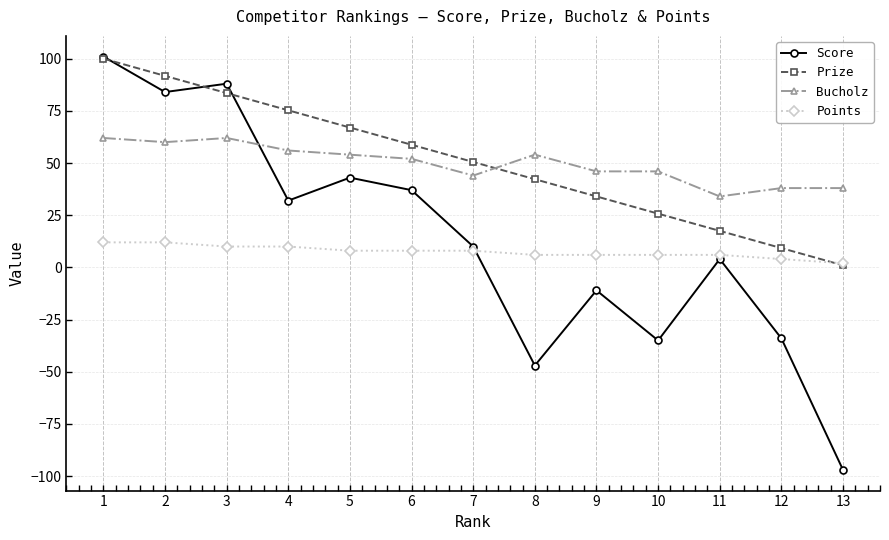

How many data points in Points are less than 8?

6